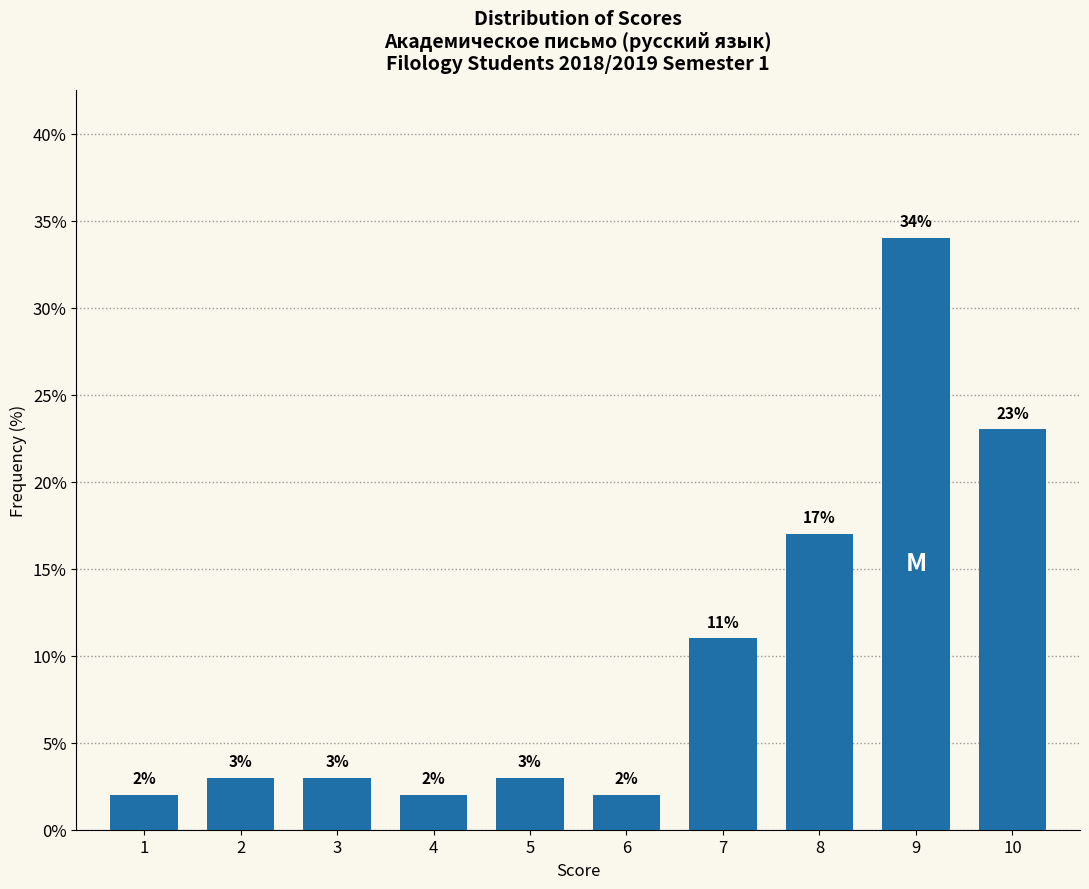

Reading left to right, extract all data points from this chart.

1=2	2=3	3=3	4=2	5=3	6=2	7=11	8=17	9=34	10=23